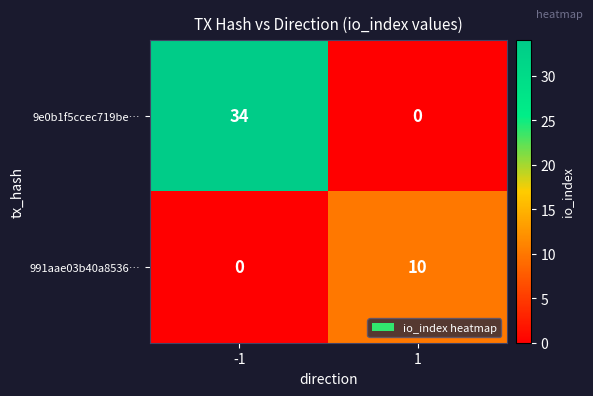

Which series changed the most between -1 and 1?

9e0b1f5ccec719be…